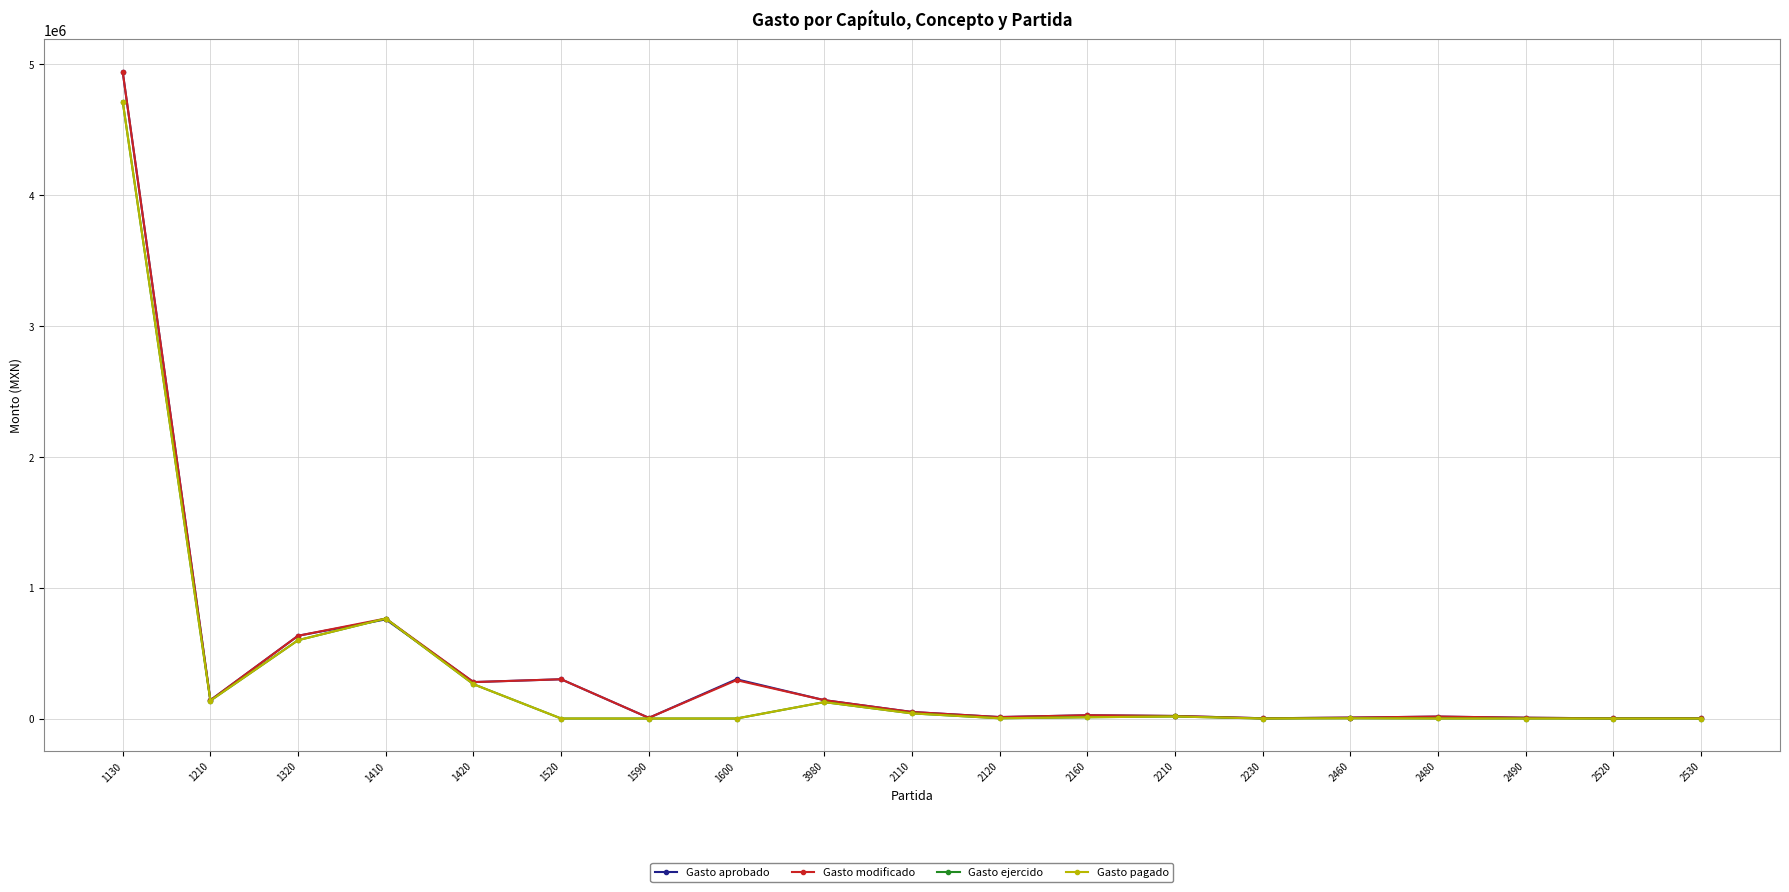

Is it true that Gasto pagado equals 2295690.7 at 1520?

False